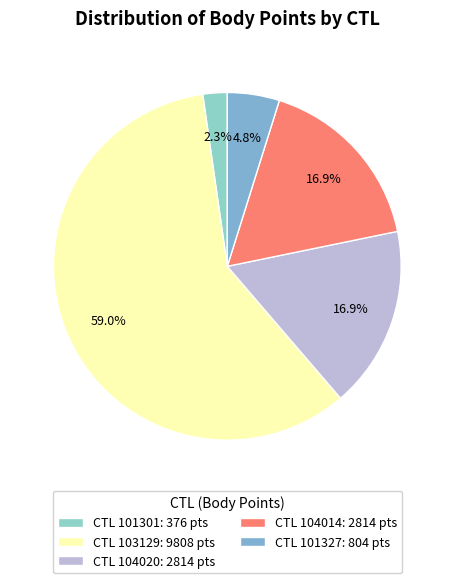

How many segments does this pie chart have?

5